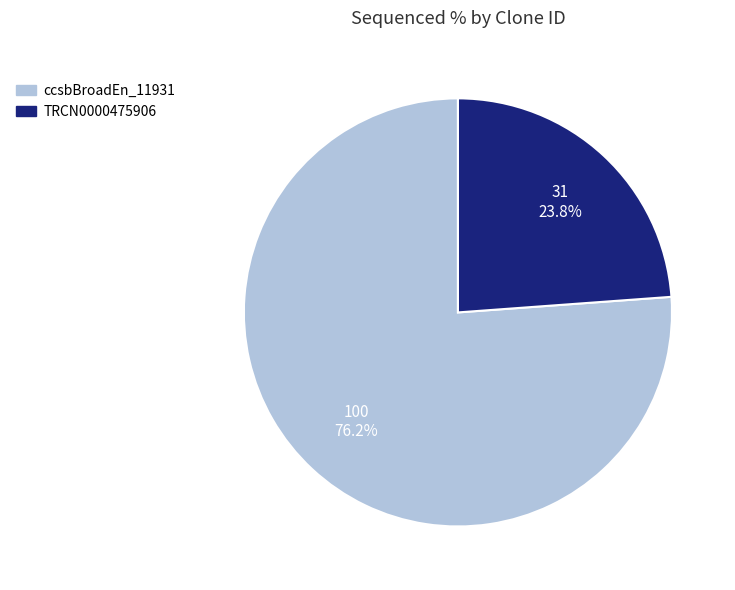

What percentage is the ccsbBroadEn_11931 slice, to the nearest percent?

76%